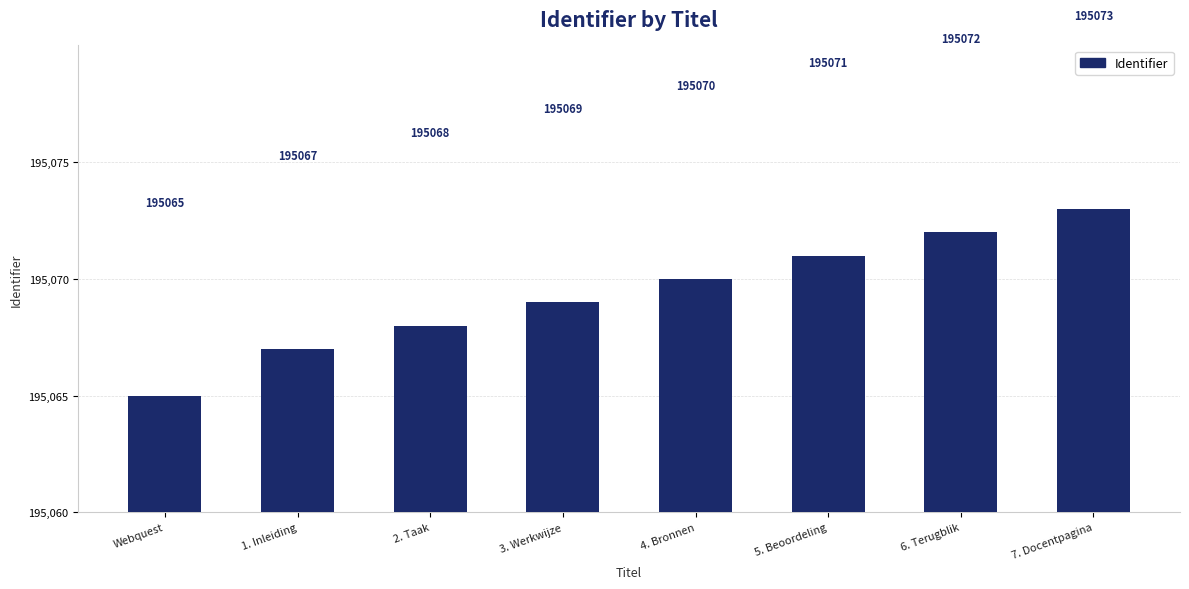

What is the greatest value displayed?

195073